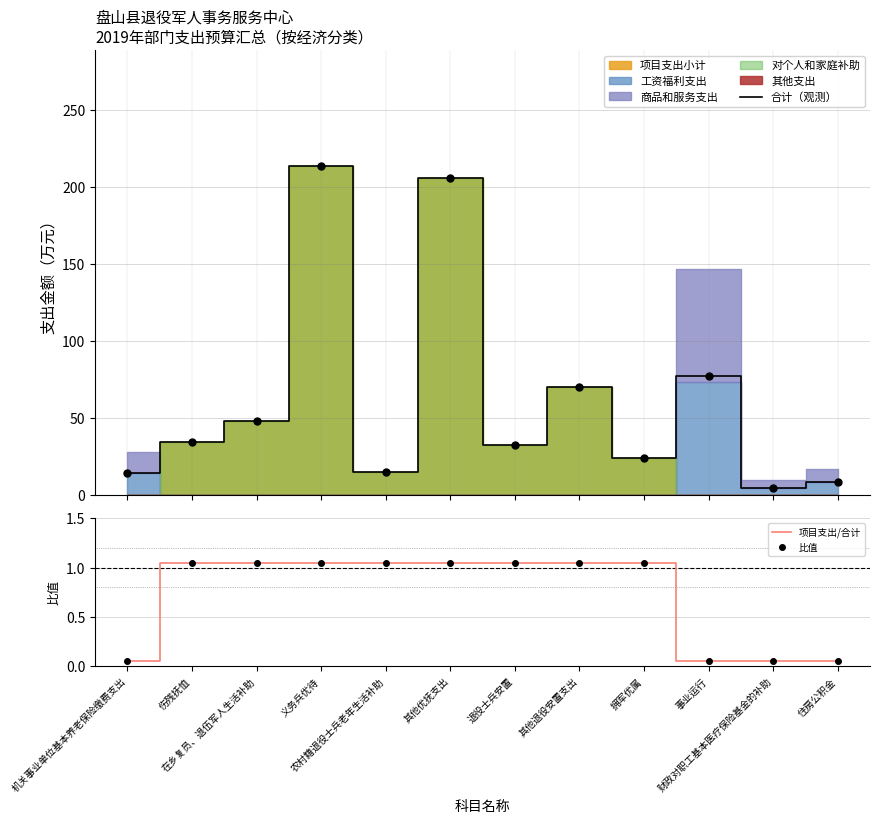

Is it true that 比值 equals 1.1 at 伤残抚恤?

True